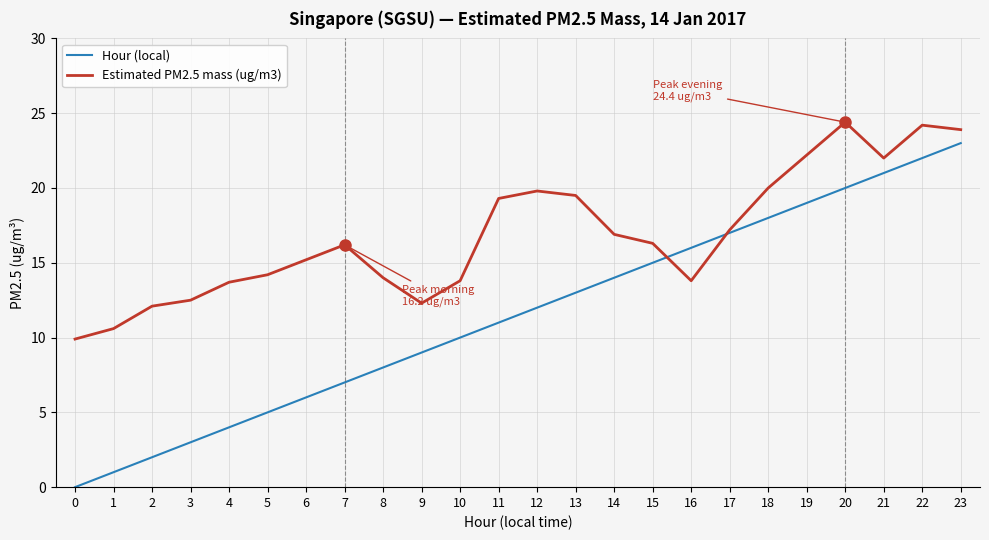

What are all the series names shown in the legend?

Hour (local), Estimated PM2.5 mass (ug/m3)